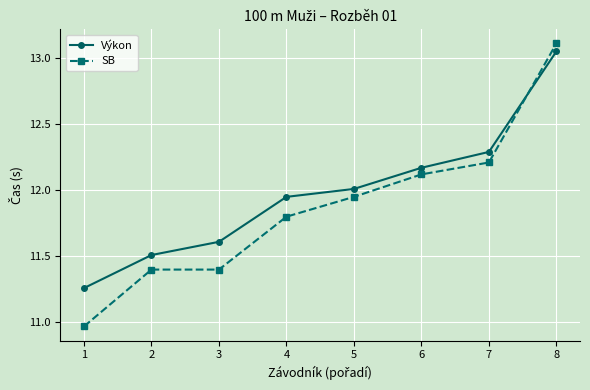

Rank the series by their average value, from lowest to highest.

SB, Výkon